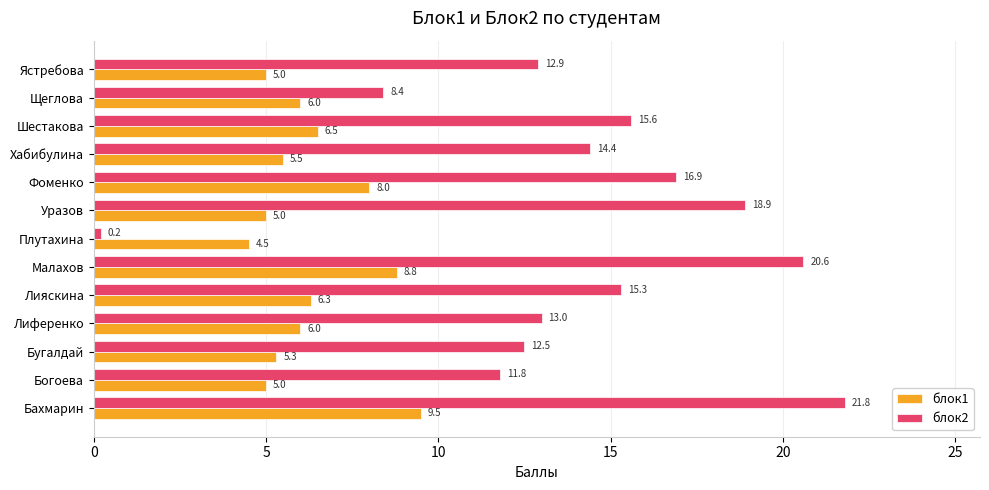

What is the difference between the maximum and minimum values in the блок1 series?

5.0